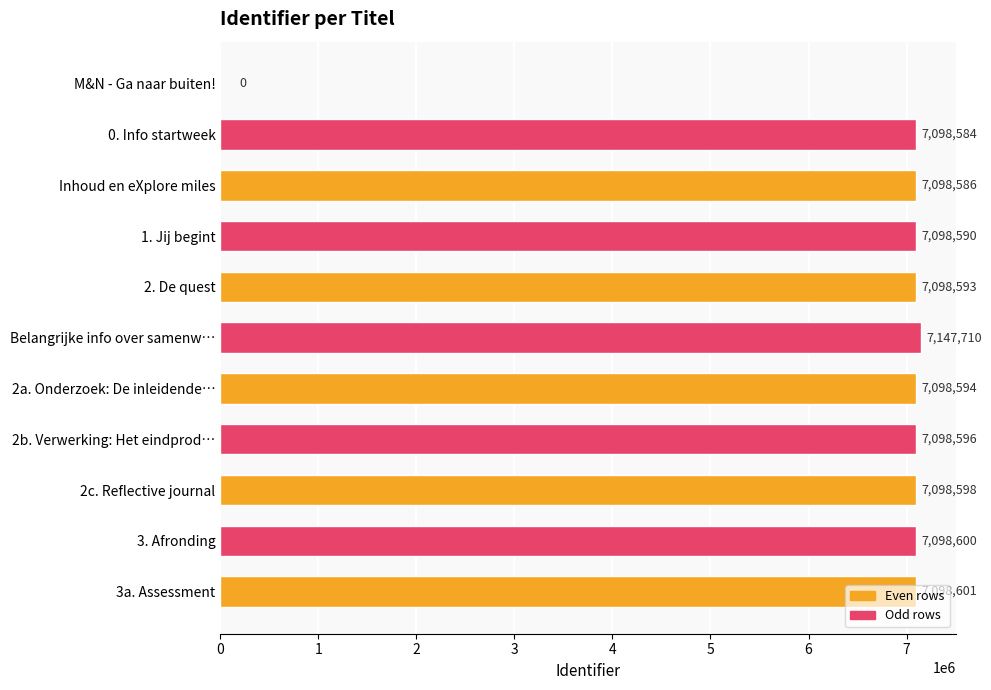

The chart shows a value of 7098584 at 0. Info startweek. True or false?

True